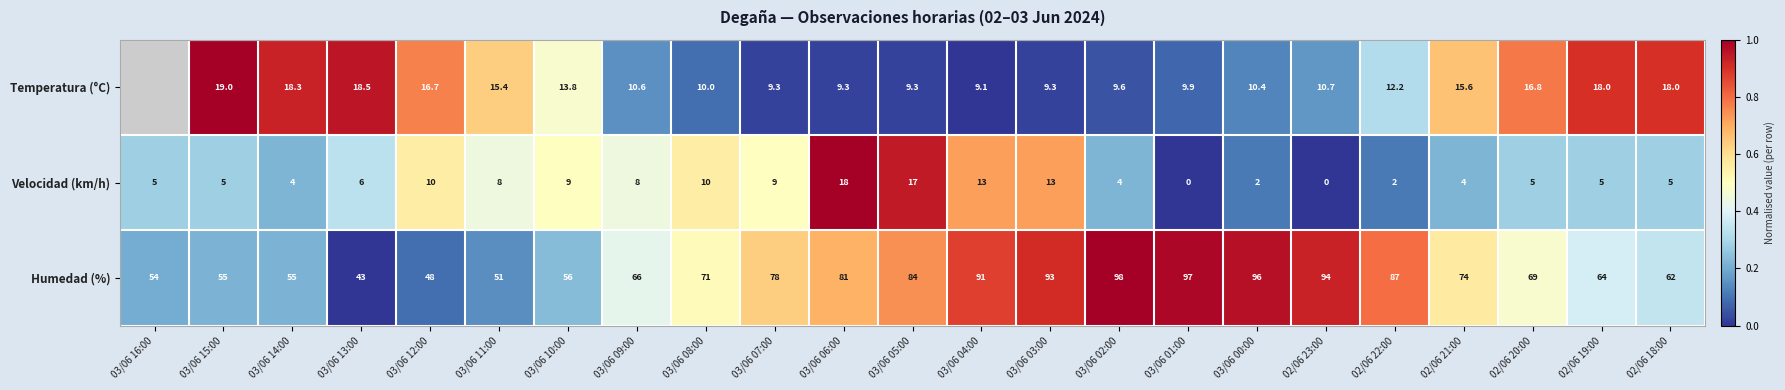

Which series changed the most between 02/06 23:00 and 02/06 22:00?

Humedad (%)